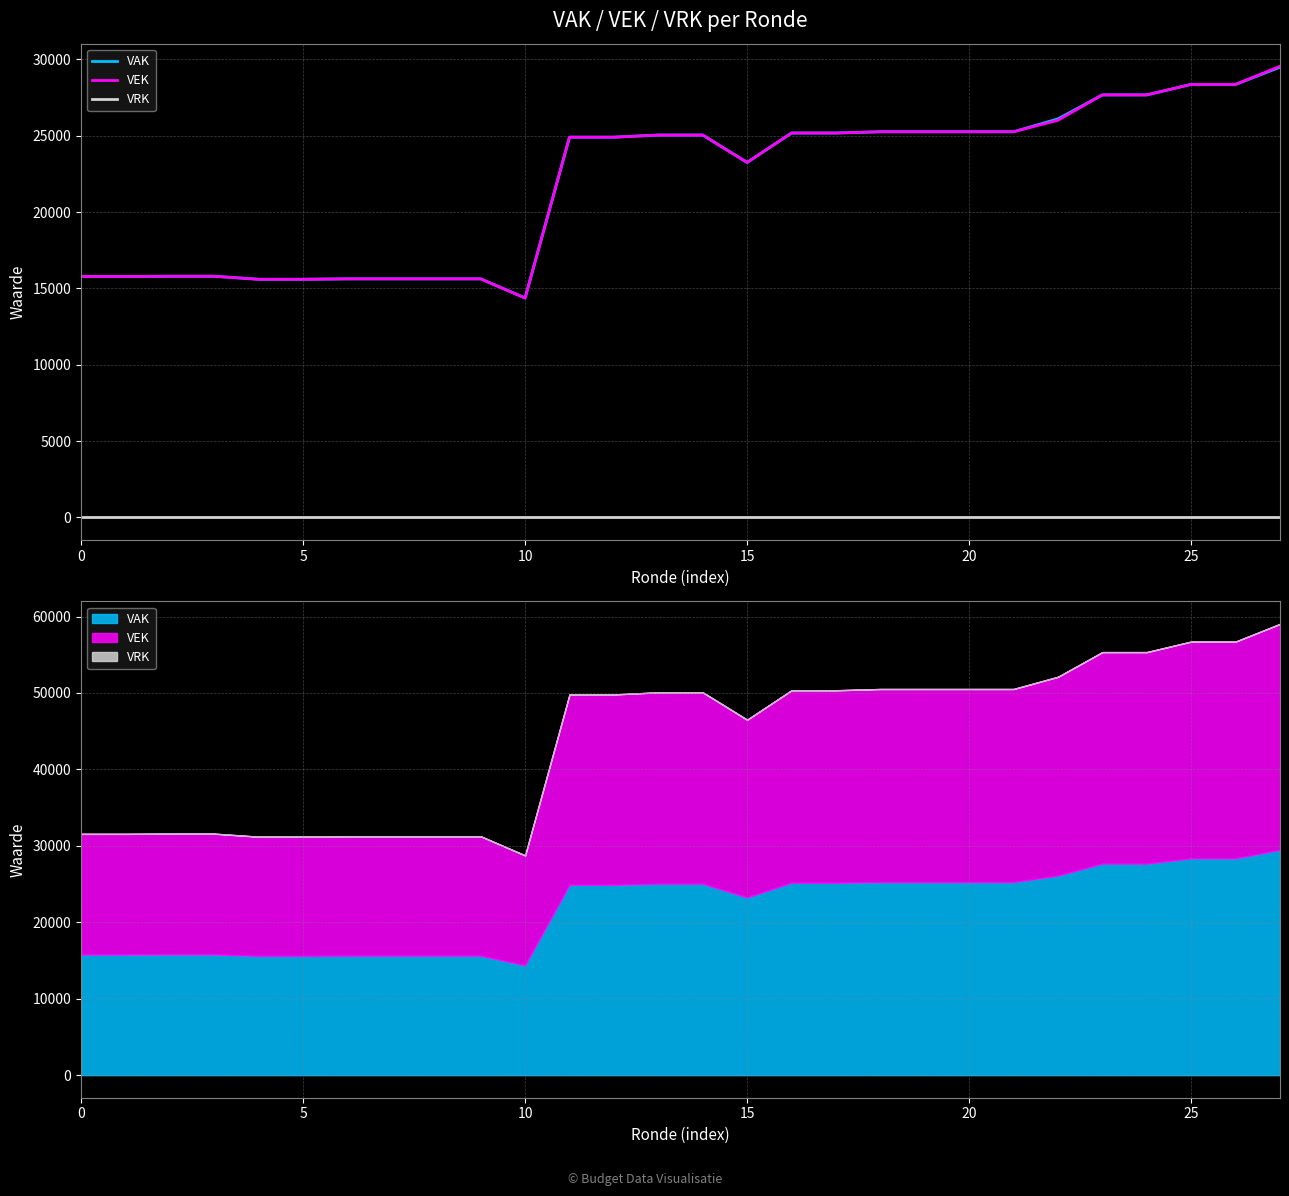

Which category has the highest value across all series?

27